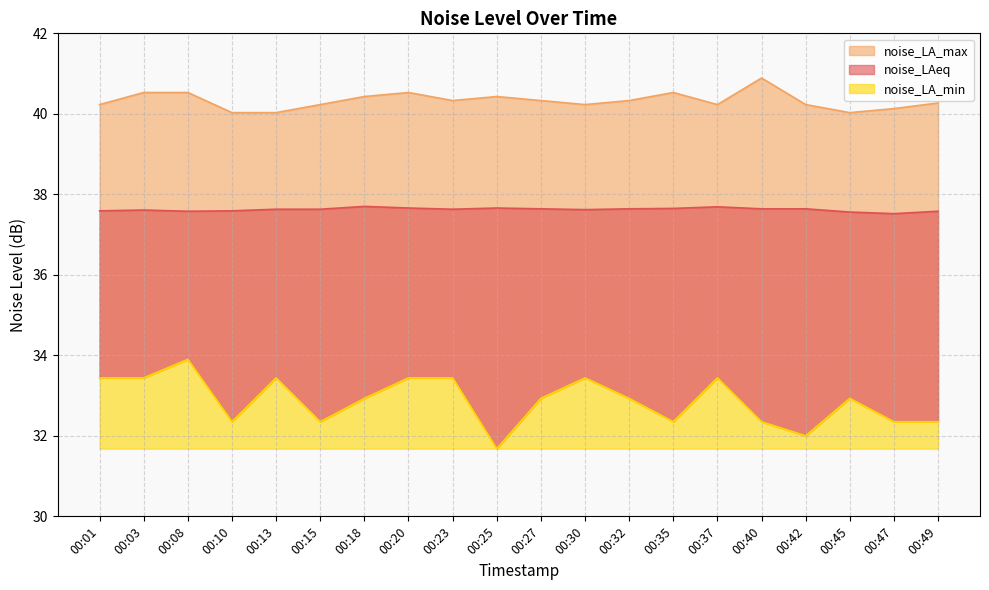

Where is the first local minimum for noise_LA_min?

00:10